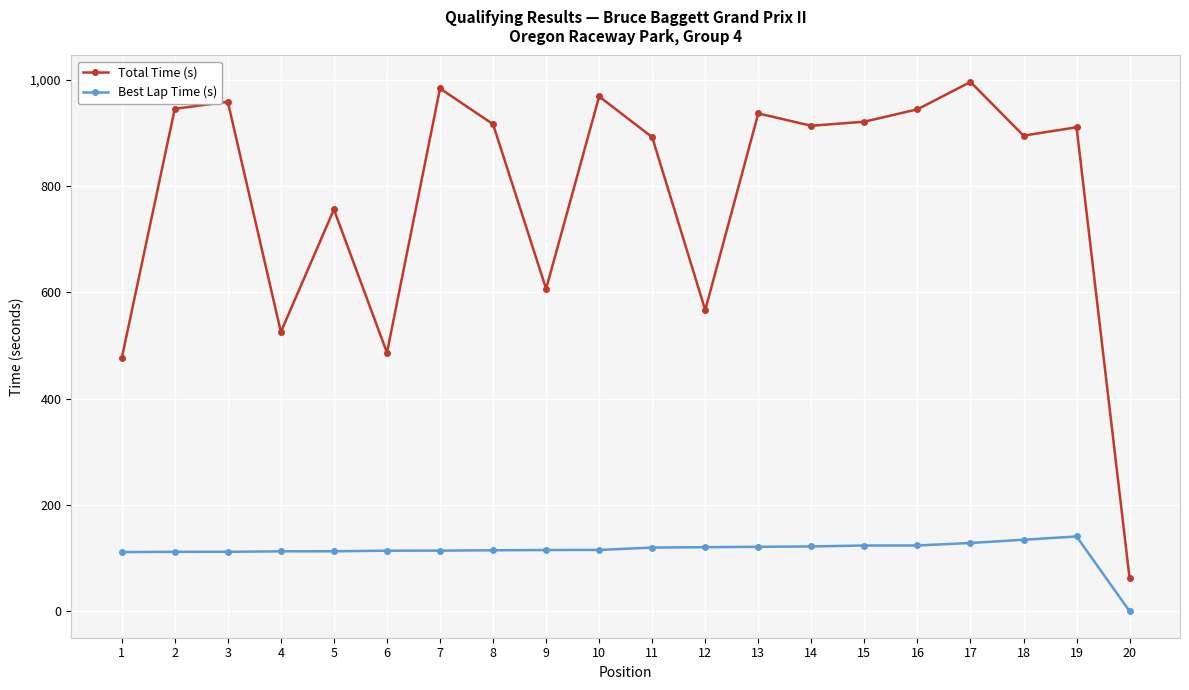

What is the value of the Total Time (s) point at the 14th from the left?

913.4